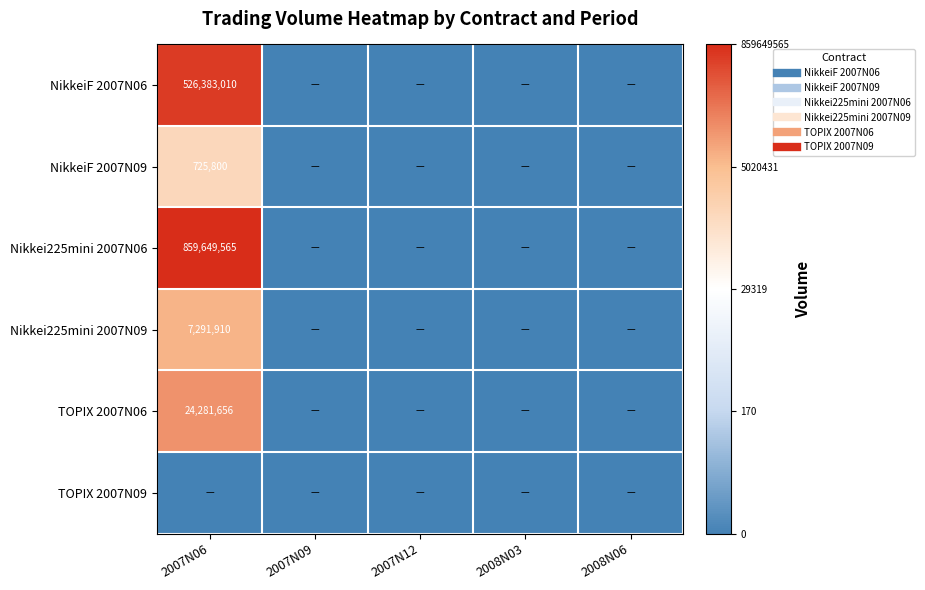

Rank the series by their maximum value, from lowest to highest.

TOPIX 2007N09, NikkeiF 2007N09, Nikkei225mini 2007N09, TOPIX 2007N06, NikkeiF 2007N06, Nikkei225mini 2007N06